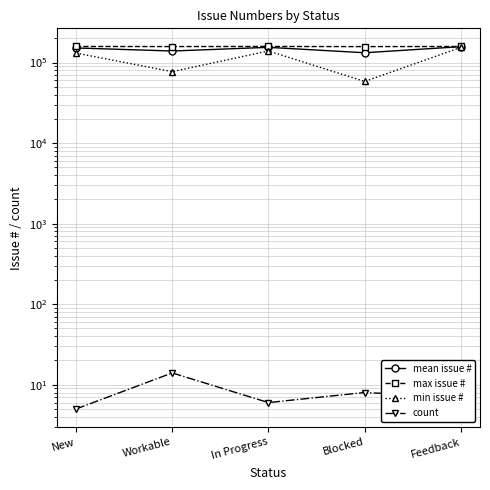

True or false: min issue # and count intersect in this chart.

False